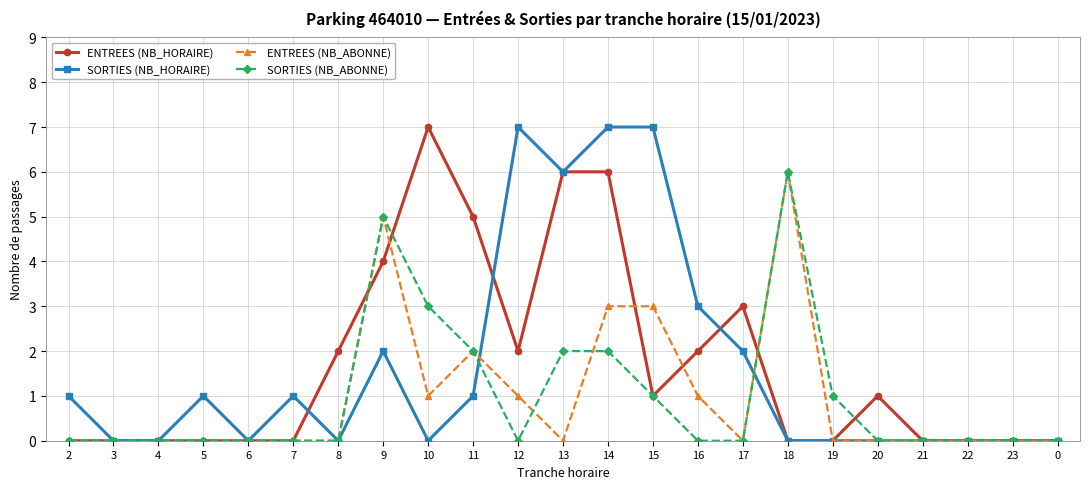

At which category is the sum across all series the highest?

14